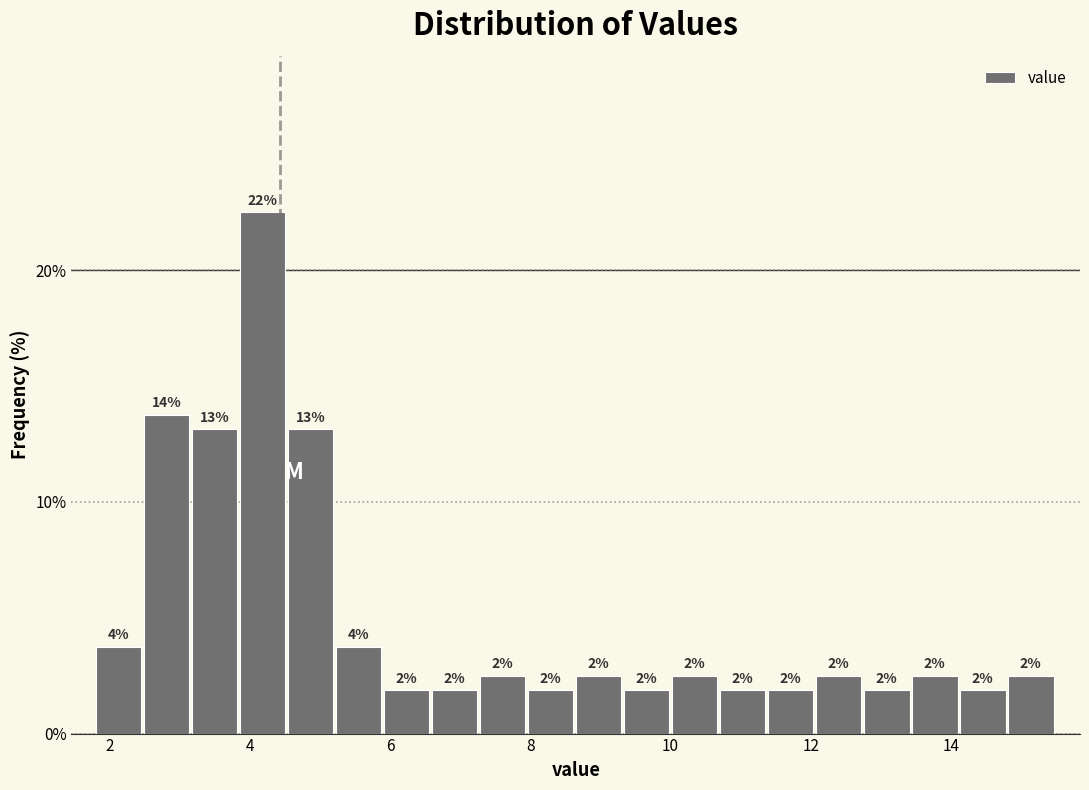

Around what value on the x-axis is the tallest bar? Give the approximate position of its centre, as read against the axis.

4.2